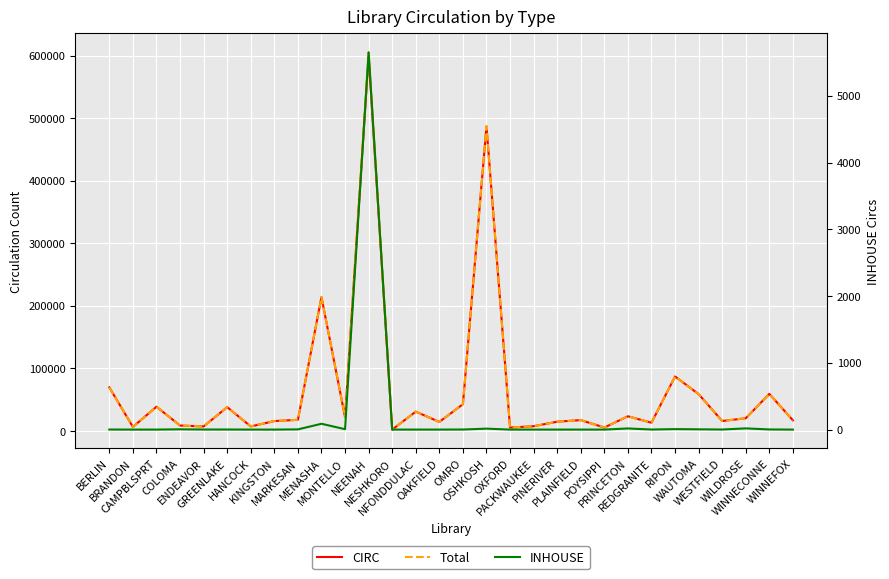

What is the spread (max minus min) of values at WAUTOMA?

58832